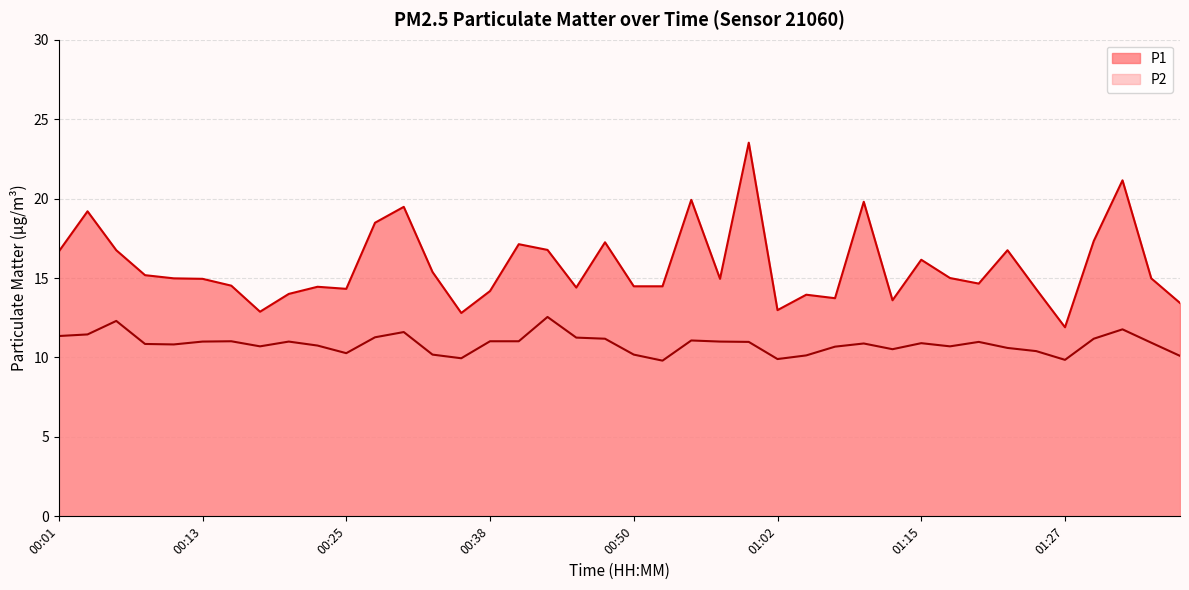

How many values in the P1 series exceed 14?

31